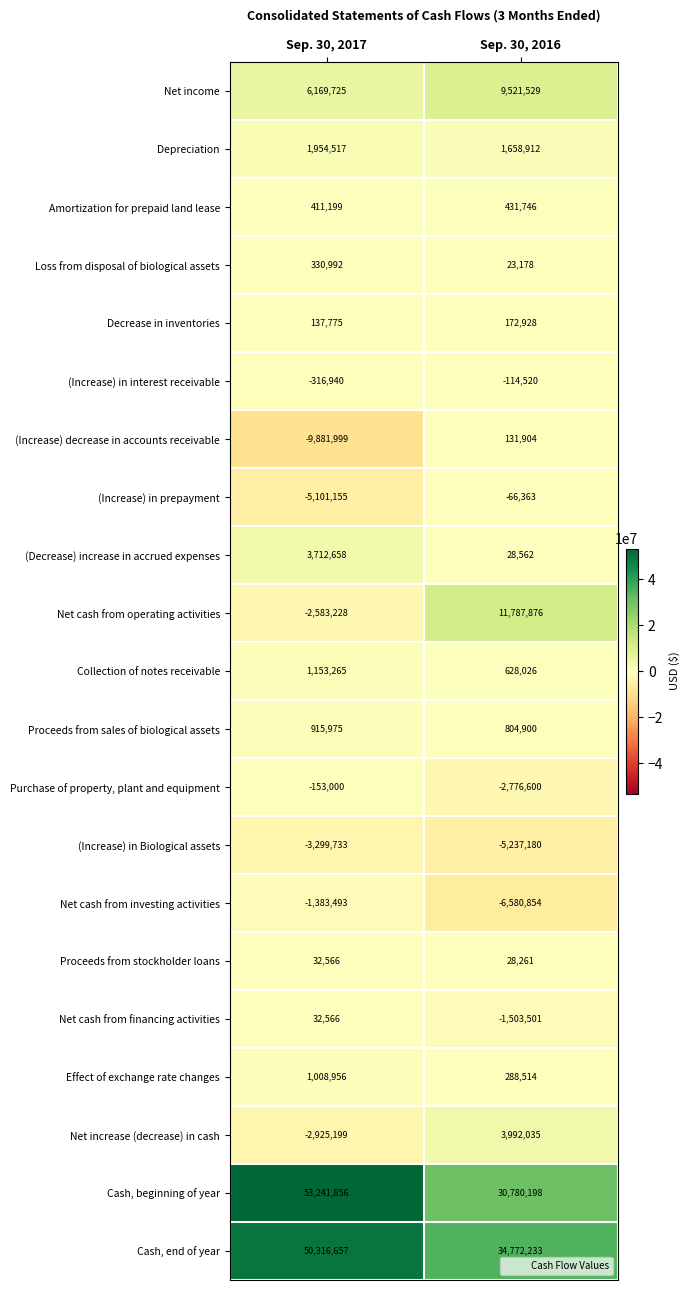

How many categories are shown in the chart?

2